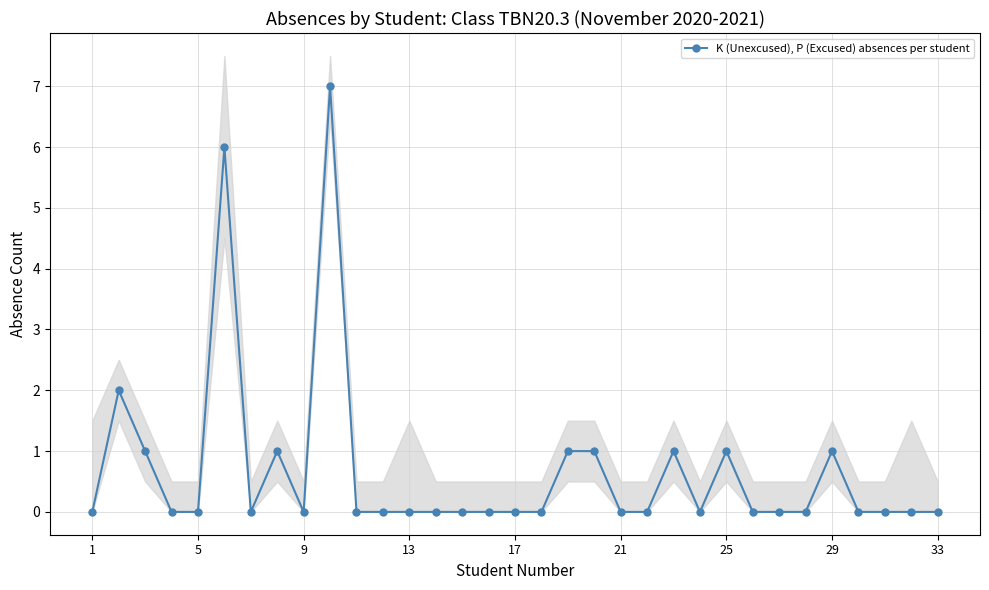

Which label corresponds to the smallest value in the chart?

1